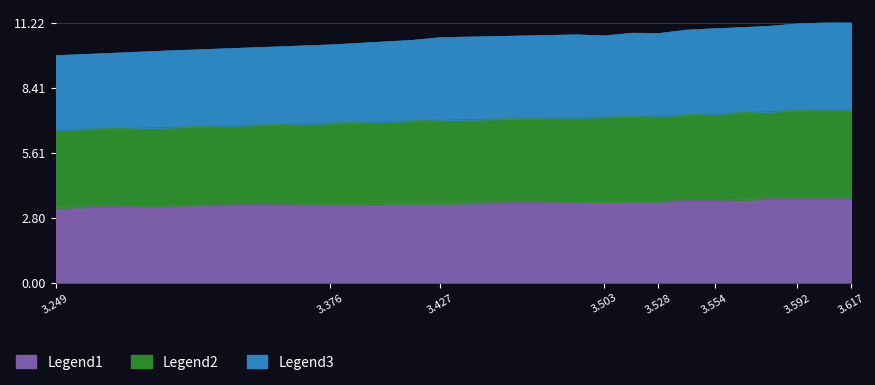

What is the lowest value of the Legend1 series?

3.2